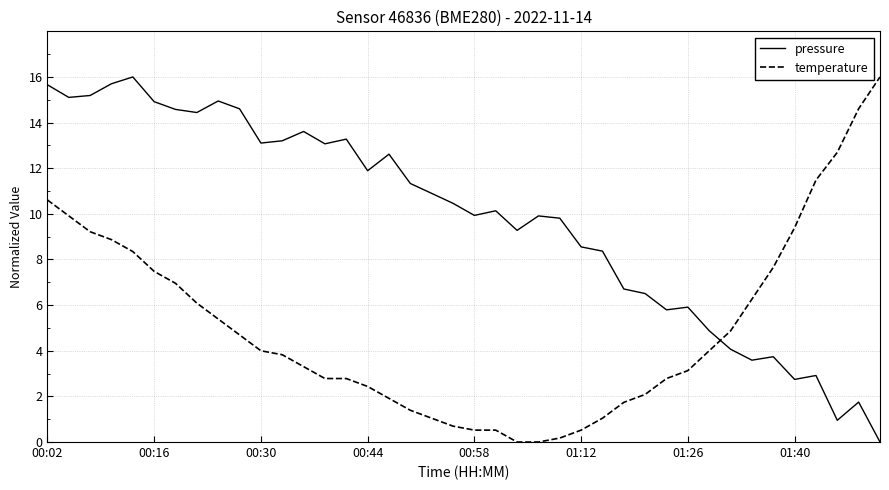

Which series ends up on top after the final intersection of pressure and temperature?

temperature